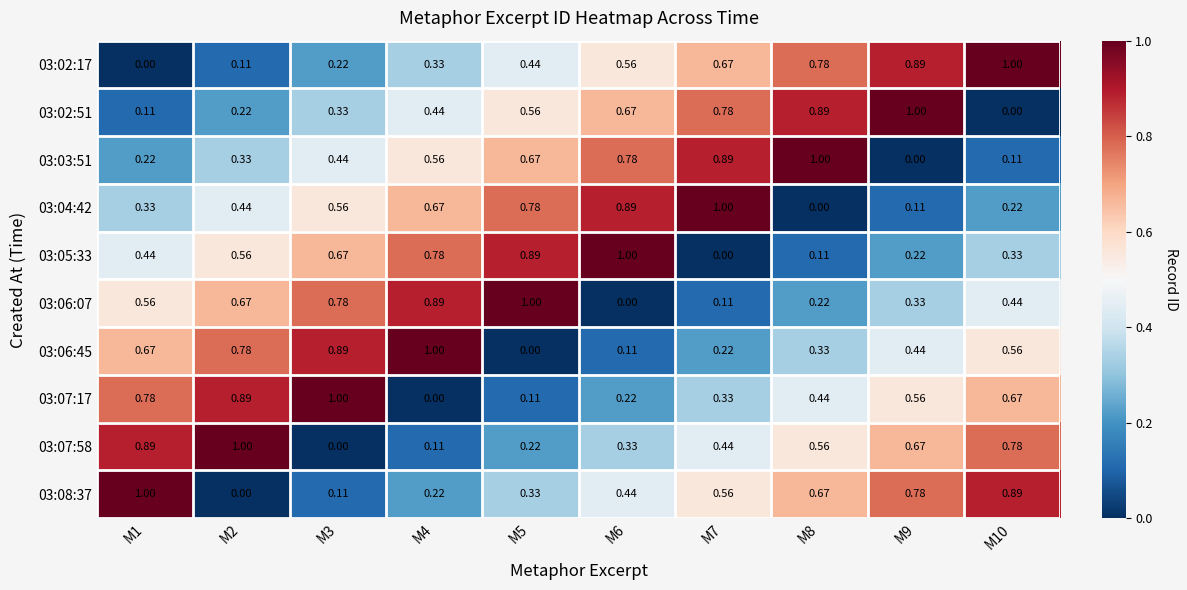

How many distinct data groups are displayed?

10